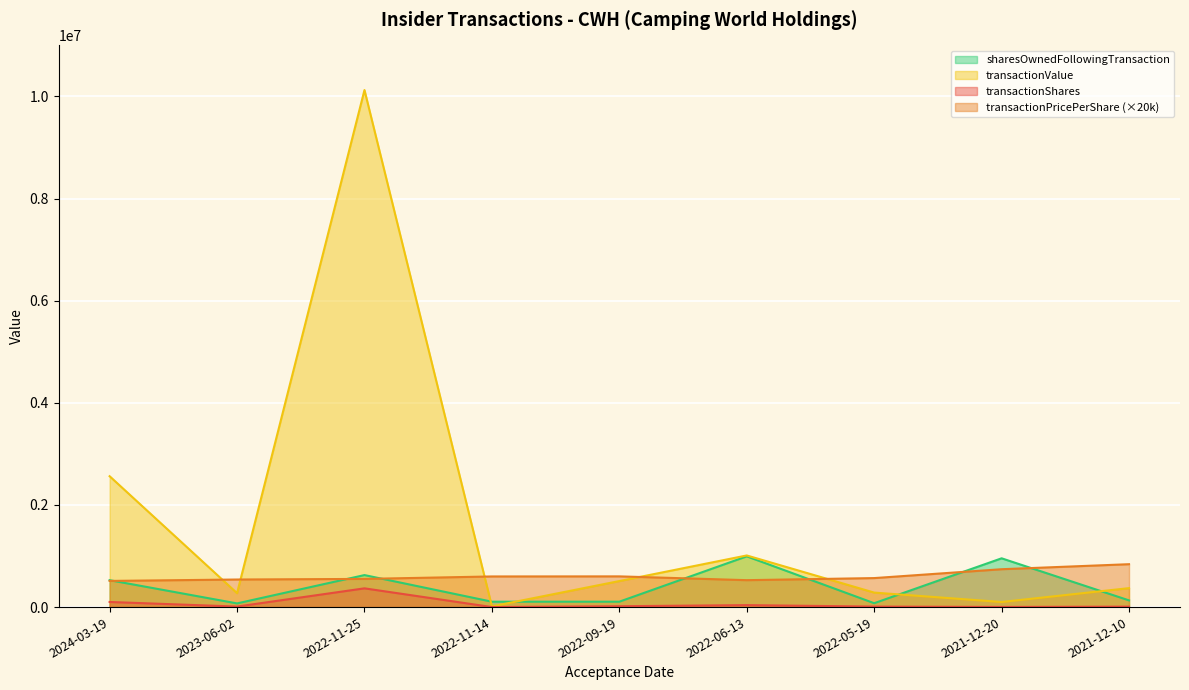

Reading left to right, extract all data points from this chart.

transactionShares: 2024-03-19=100000.0	2023-06-02=10101.0	2022-11-25=367000.0	2022-11-14=454.0	2022-09-19=16953.0	2022-06-13=38350.0	2022-05-19=10000.0	2021-12-20=2695.0	2021-12-10=8838.0
transactionPricePerShare: 2024-03-19=512578.0	2023-06-02=540000.0	2022-11-25=551802.0	2022-11-14=600000.0	2022-09-19=601534.0	2022-06-13=527298.0	2022-05-19=567994.0	2021-12-20=741700.0	2021-12-10=840000.0
transactionValue: 2024-03-19=2562887.0	2023-06-02=272727.0	2022-11-25=10125552.0	2022-11-14=13620.0	2022-09-19=509890.0	2022-06-13=1011094.0	2022-05-19=283997.0	2021-12-20=99944.0	2021-12-10=371196.0
sharesOwnedFollowingTransaction: 2024-03-19=526718.0	2023-06-02=72124.0	2022-11-25=626718.0	2022-11-14=105444.0	2022-09-19=105898.0	2022-06-13=993718.0	2022-05-19=75985.0	2021-12-20=955368.0	2021-12-10=131157.0